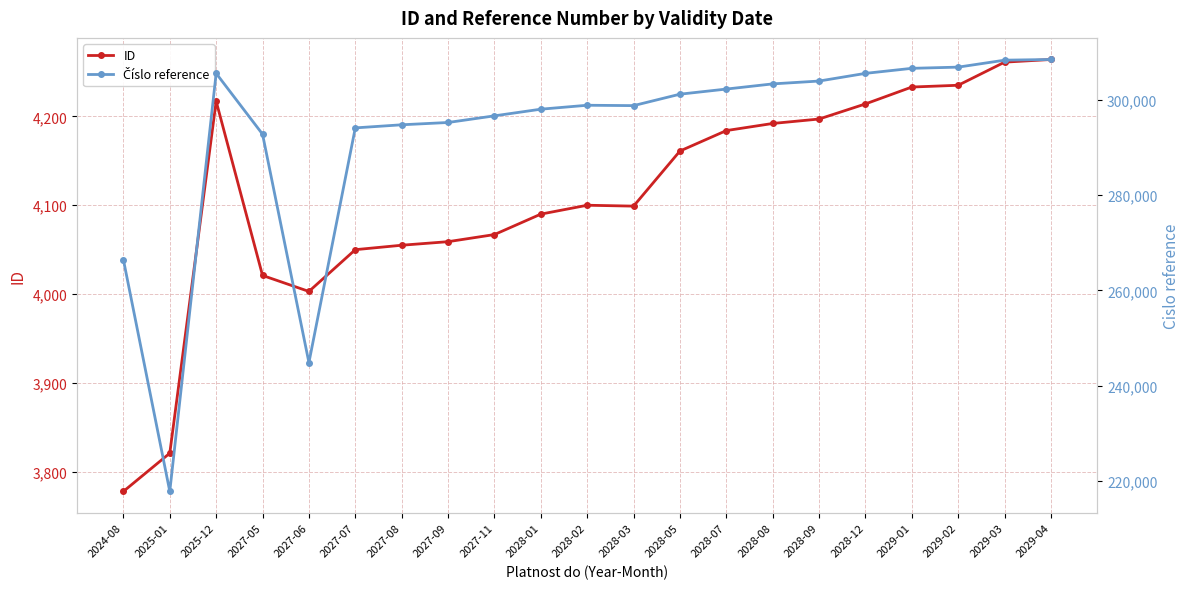

List the labels in order of Číslo reference value, largest first.

2029-04, 2029-03, 2029-02, 2029-01, 2025-12, 2028-12, 2028-09, 2028-08, 2028-07, 2028-05, 2028-02, 2028-03, 2028-01, 2027-11, 2027-09, 2027-08, 2027-07, 2027-05, 2024-08, 2027-06, 2025-01